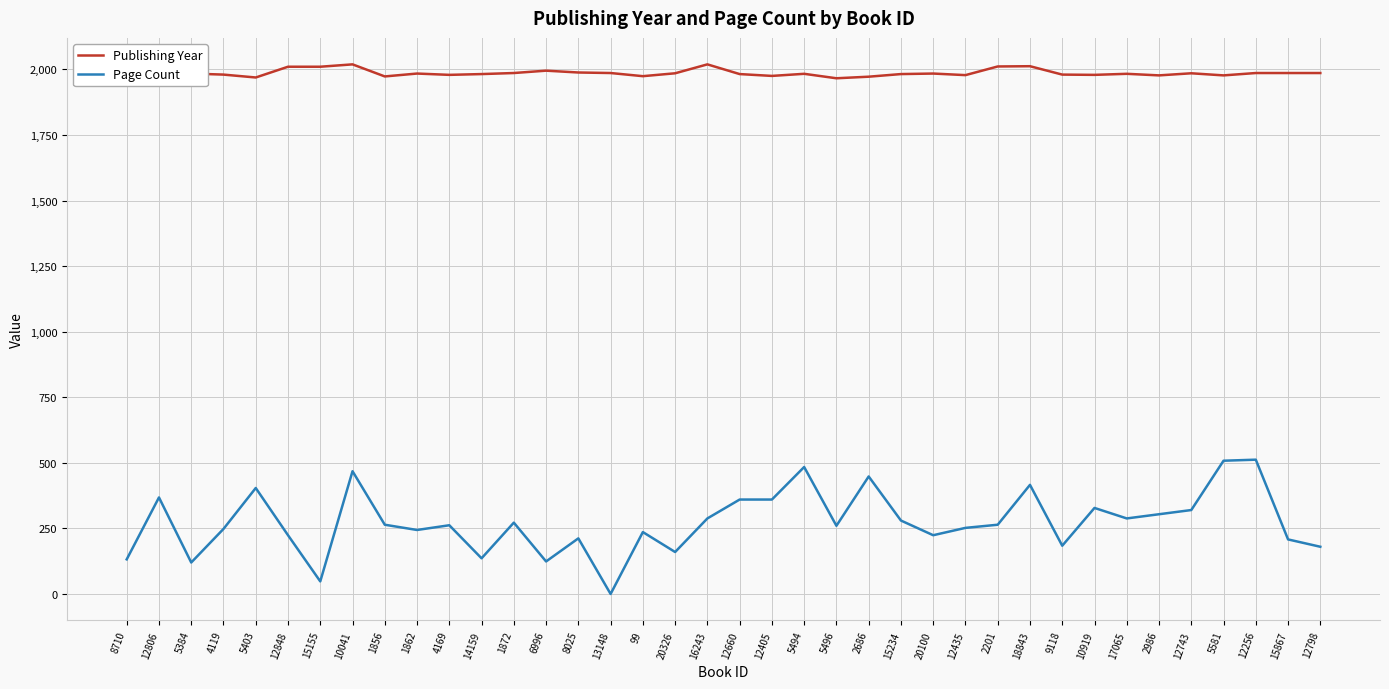

Which label corresponds to the smallest value in the chart?

13148